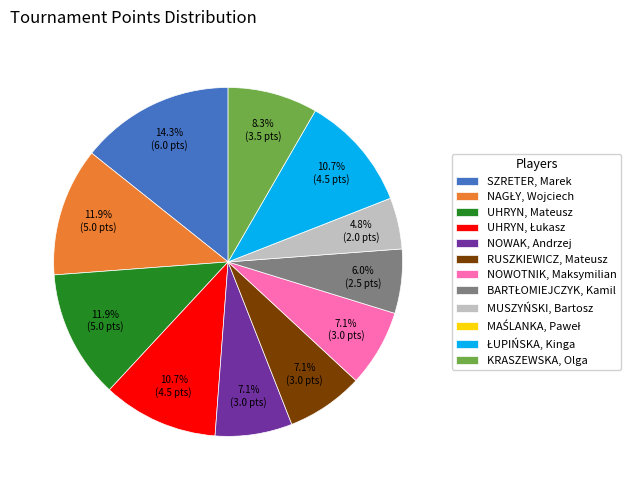

To the nearest percent, what is the average slice percentage?

8%